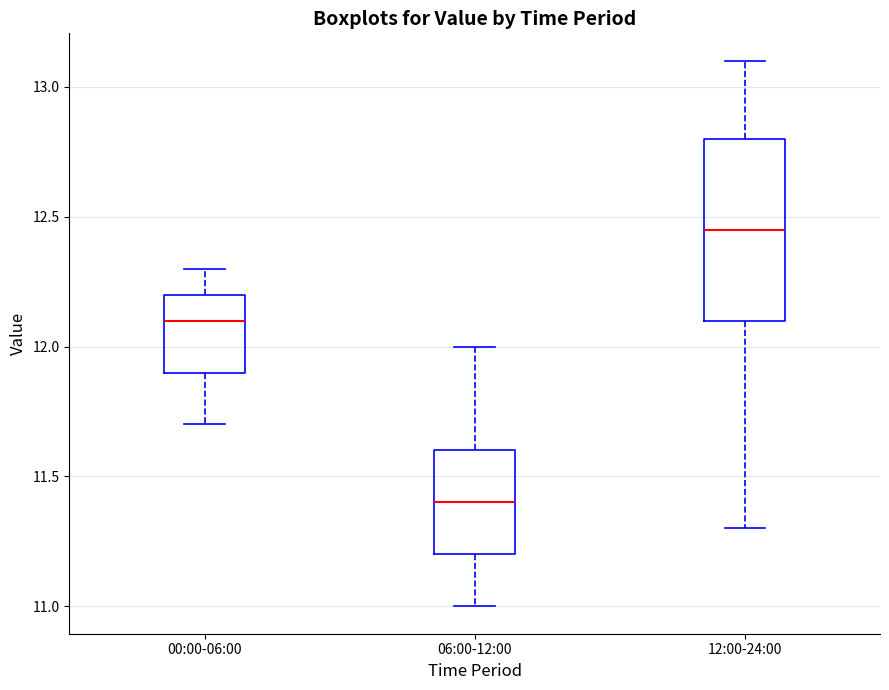

Where is the lower edge of the box for 12:00-24:00 on the y-axis? The values are not printed on the chart, so give them approximately, as read against the axis.

12.10